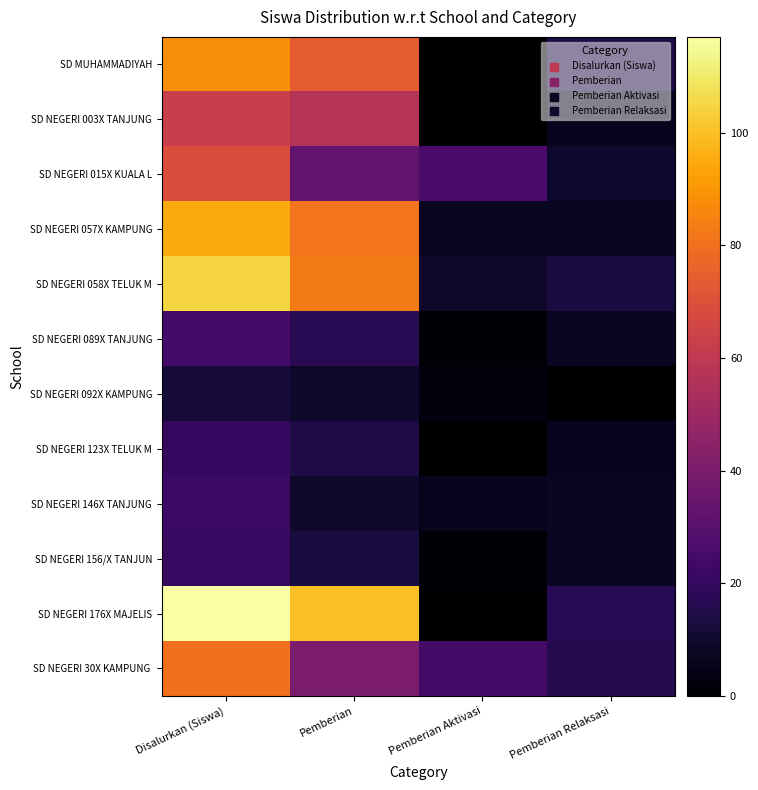

List the series in order of their peak value, highest first.

SD NEGERI 176X MAJELIS, SD NEGERI 058X TELUK M, SD NEGERI 057X KAMPUNG, SD MUHAMMADIYAH, SD NEGERI 30X KAMPUNG, SD NEGERI 015X KUALA L, SD NEGERI 003X TANJUNG, SD NEGERI 089X TANJUNG, SD NEGERI 146X TANJUNG, SD NEGERI 156/X TANJUN, SD NEGERI 123X TELUK M, SD NEGERI 092X KAMPUNG